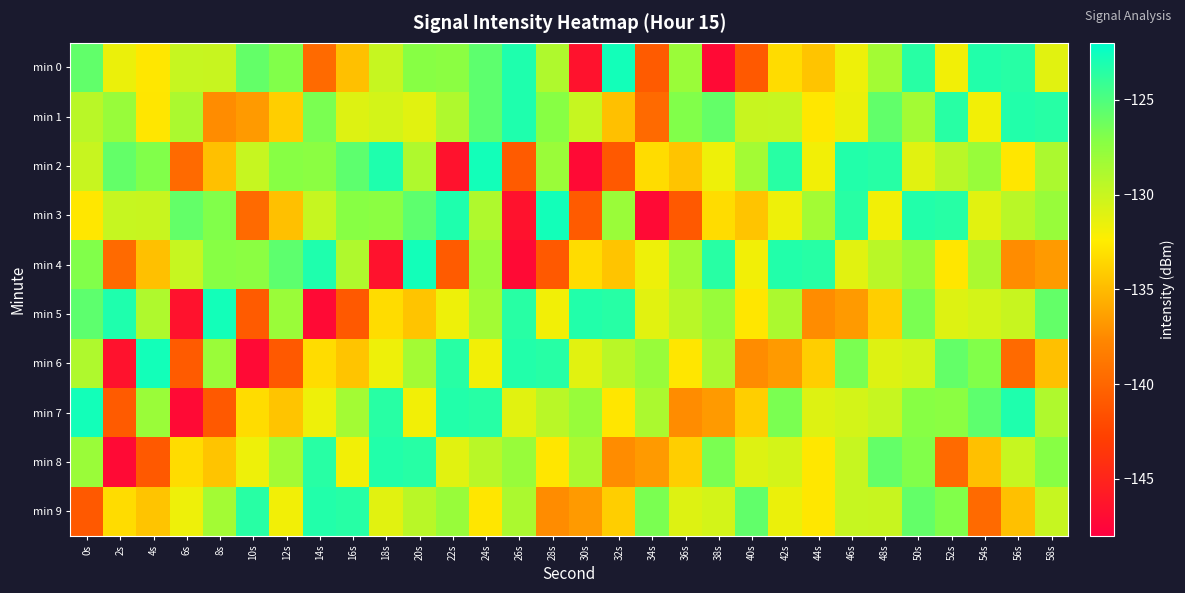

Reading left to right, transcribe all the data shown in this chart.

min 0: 0s=-125.7	2s=-131.6	4s=-132.7	6s=-130.0	8s=-130.0	10s=-125.8	12s=-127.0	14s=-139.7	16s=-134.7	18s=-129.9	20s=-127.2	22s=-127.3	24s=-125.6	26s=-123.2	28s=-128.9	30s=-146.5	32s=-122.7	34s=-140.8	36s=-128.0	38s=-147.2	40s=-140.9	42s=-133.3	44s=-134.5	46s=-131.7	48s=-128.4	50s=-123.6	52s=-131.9	54s=-123.3	56s=-123.5	58s=-131.1
min 1: 0s=-129.4	2s=-127.9	4s=-132.8	6s=-128.8	8s=-137.4	10s=-136.6	12s=-134.0	14s=-126.7	16s=-131.0	18s=-130.5	20s=-131.1	22s=-128.9	24s=-125.6	26s=-123.2	28s=-127.2	30s=-129.9	32s=-134.7	34s=-139.7	36s=-127.0	38s=-125.8	40s=-130.0	42s=-130.0	44s=-132.7	46s=-131.6	48s=-125.7	50s=-128.4	52s=-123.6	54s=-131.9	56s=-123.3	58s=-123.5
min 2: 0s=-130.0	2s=-125.8	4s=-127.0	6s=-139.7	8s=-134.7	10s=-129.9	12s=-127.2	14s=-127.3	16s=-125.6	18s=-123.2	20s=-128.9	22s=-146.5	24s=-122.7	26s=-140.8	28s=-128.0	30s=-147.2	32s=-140.9	34s=-133.3	36s=-134.5	38s=-131.7	40s=-128.4	42s=-123.6	44s=-131.9	46s=-123.3	48s=-123.5	50s=-131.1	52s=-129.4	54s=-127.9	56s=-132.8	58s=-128.8
min 3: 0s=-132.7	2s=-130.0	4s=-130.0	6s=-125.8	8s=-127.0	10s=-139.7	12s=-134.7	14s=-129.9	16s=-127.2	18s=-127.3	20s=-125.6	22s=-123.2	24s=-128.9	26s=-146.5	28s=-122.7	30s=-140.8	32s=-128.0	34s=-147.2	36s=-140.9	38s=-133.3	40s=-134.5	42s=-131.7	44s=-128.4	46s=-123.6	48s=-131.9	50s=-123.3	52s=-123.5	54s=-131.1	56s=-129.4	58s=-127.9
min 4: 0s=-127.0	2s=-139.7	4s=-134.7	6s=-129.9	8s=-127.2	10s=-127.3	12s=-125.6	14s=-123.2	16s=-128.9	18s=-146.5	20s=-122.7	22s=-140.8	24s=-128.0	26s=-147.2	28s=-140.9	30s=-133.3	32s=-134.5	34s=-131.7	36s=-128.4	38s=-123.6	40s=-131.9	42s=-123.3	44s=-123.5	46s=-131.1	48s=-129.4	50s=-127.9	52s=-132.8	54s=-128.8	56s=-137.4	58s=-136.6
min 5: 0s=-125.6	2s=-123.2	4s=-128.9	6s=-146.5	8s=-122.7	10s=-140.8	12s=-128.0	14s=-147.2	16s=-140.9	18s=-133.3	20s=-134.5	22s=-131.7	24s=-128.4	26s=-123.6	28s=-131.9	30s=-123.3	32s=-123.5	34s=-131.1	36s=-129.4	38s=-127.9	40s=-132.8	42s=-128.8	44s=-137.4	46s=-136.6	48s=-134.0	50s=-126.7	52s=-131.0	54s=-130.5	56s=-130.0	58s=-125.8
min 6: 0s=-128.9	2s=-146.5	4s=-122.7	6s=-140.8	8s=-128.0	10s=-147.2	12s=-140.9	14s=-133.3	16s=-134.5	18s=-131.7	20s=-128.4	22s=-123.6	24s=-131.9	26s=-123.3	28s=-123.5	30s=-131.1	32s=-129.4	34s=-127.9	36s=-132.8	38s=-128.8	40s=-137.4	42s=-136.6	44s=-134.0	46s=-126.7	48s=-131.0	50s=-130.5	52s=-125.8	54s=-127.0	56s=-139.7	58s=-134.7
min 7: 0s=-122.7	2s=-140.8	4s=-128.0	6s=-147.2	8s=-140.9	10s=-133.3	12s=-134.5	14s=-131.7	16s=-128.4	18s=-123.6	20s=-131.9	22s=-123.3	24s=-123.5	26s=-131.1	28s=-129.4	30s=-127.9	32s=-132.8	34s=-128.8	36s=-137.4	38s=-136.6	40s=-134.0	42s=-126.7	44s=-131.0	46s=-130.5	48s=-129.9	50s=-127.2	52s=-127.3	54s=-125.6	56s=-123.2	58s=-128.9
min 8: 0s=-128.0	2s=-147.2	4s=-140.9	6s=-133.3	8s=-134.5	10s=-131.7	12s=-128.4	14s=-123.6	16s=-131.9	18s=-123.3	20s=-123.5	22s=-131.1	24s=-129.4	26s=-127.9	28s=-132.8	30s=-128.8	32s=-137.4	34s=-136.6	36s=-134.0	38s=-126.7	40s=-131.0	42s=-130.5	44s=-132.7	46s=-130.0	48s=-125.8	50s=-127.0	52s=-139.7	54s=-134.7	56s=-129.9	58s=-127.2
min 9: 0s=-140.9	2s=-133.3	4s=-134.5	6s=-131.7	8s=-128.4	10s=-123.6	12s=-131.9	14s=-123.3	16s=-123.5	18s=-131.1	20s=-129.4	22s=-127.9	24s=-132.8	26s=-128.8	28s=-137.4	30s=-136.6	32s=-134.0	34s=-126.7	36s=-131.0	38s=-130.5	40s=-125.7	42s=-131.6	44s=-132.7	46s=-130.0	48s=-130.0	50s=-125.8	52s=-127.0	54s=-139.7	56s=-134.7	58s=-129.9